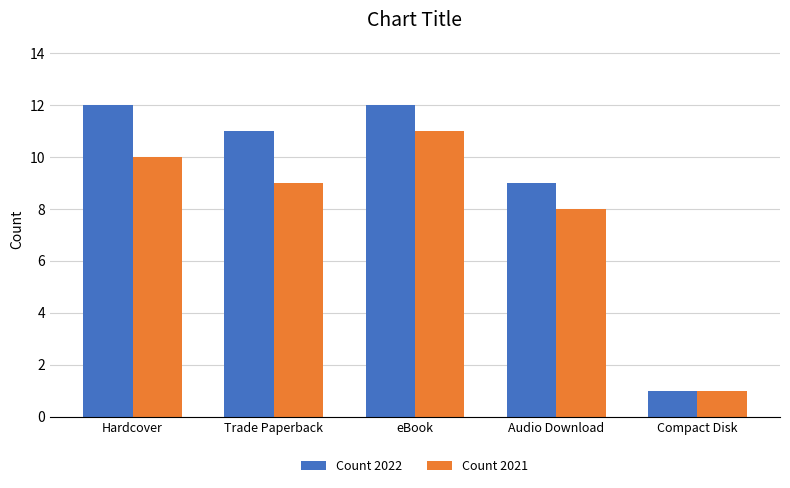

What is the difference between the maximum and second lowest values in the Count 2021 series?

3